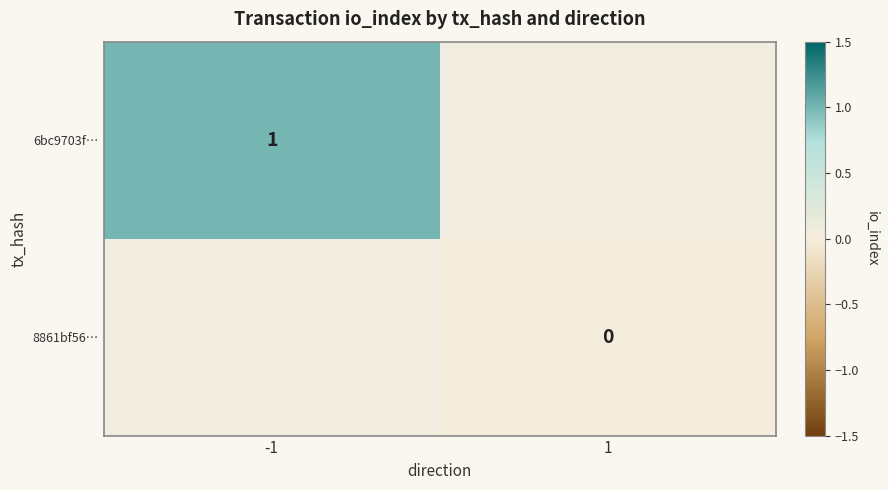

The 6bc9703f… series shows 1 at -1. True or false?

True